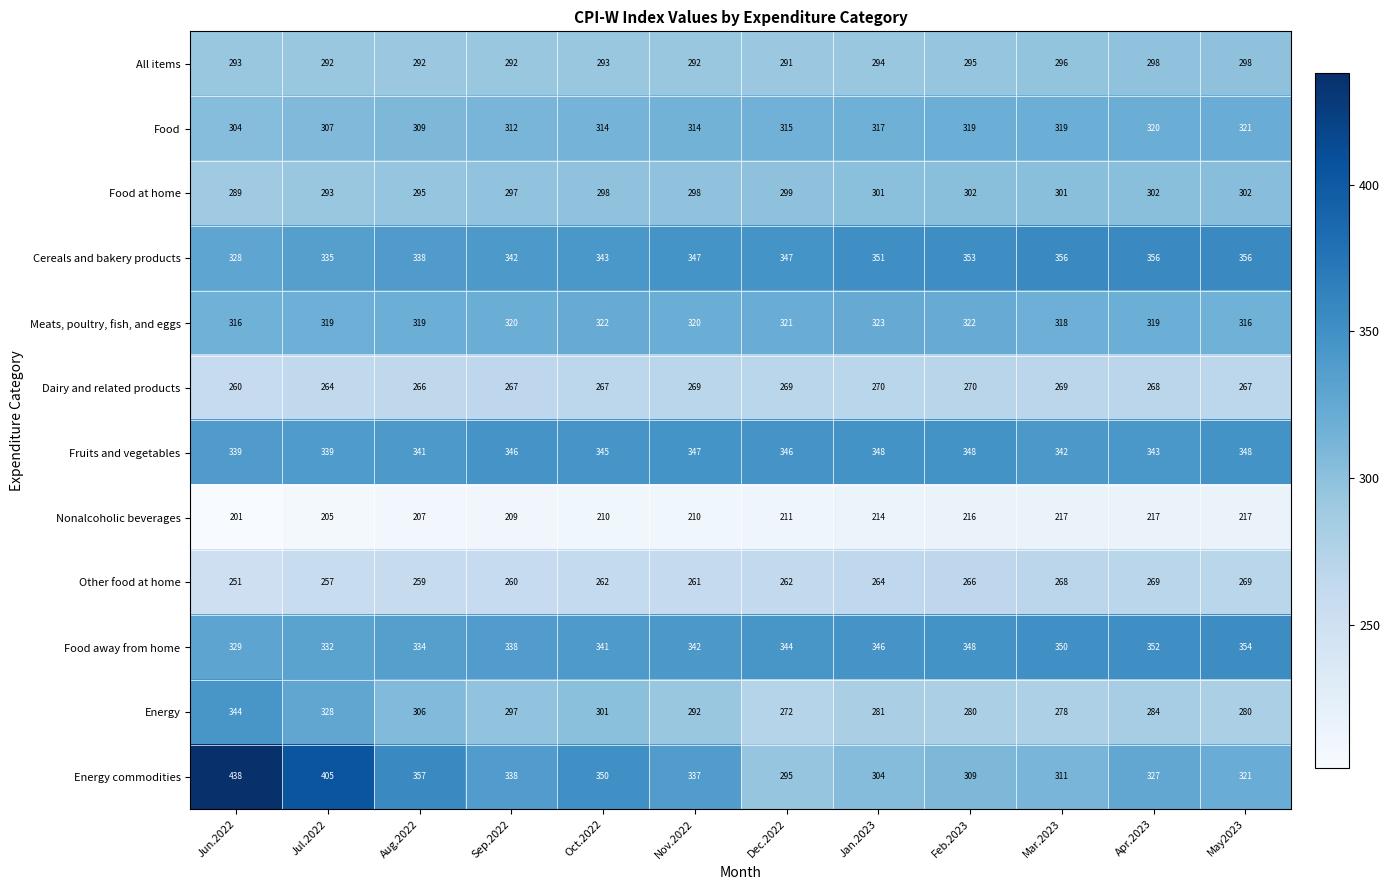

What is the maximum value shown in the chart?

438